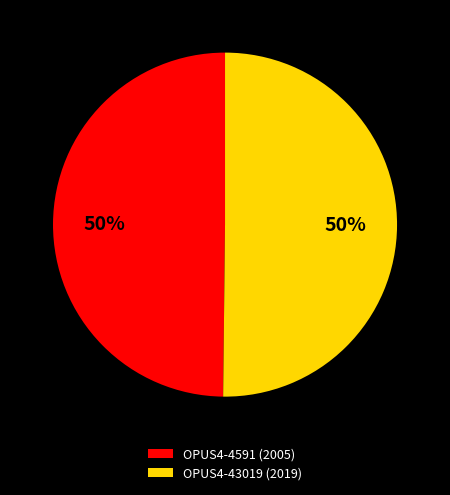

To the nearest percent, what portion does OPUS4-4591 (2005) represent?

50%